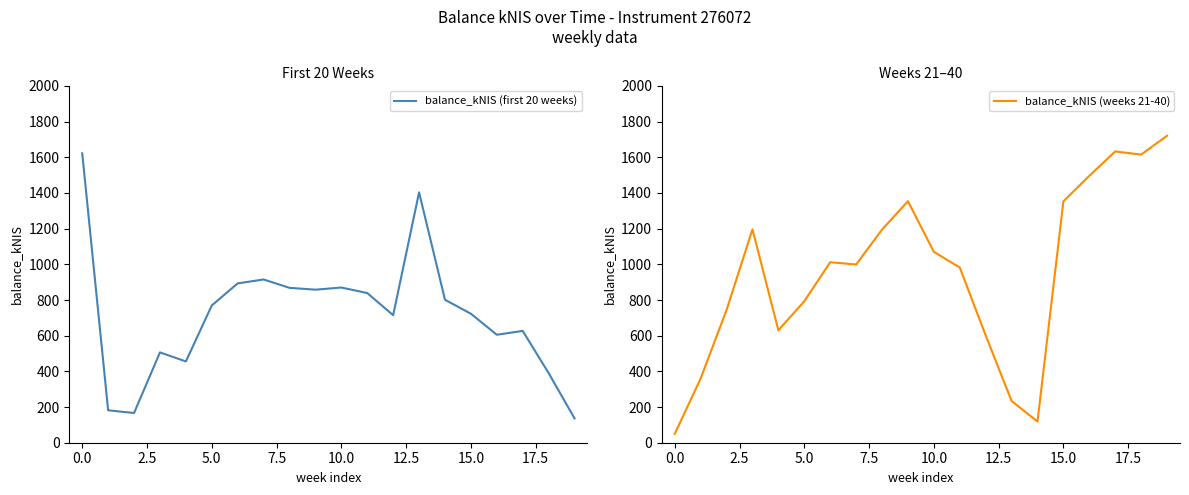

True or false: balance_kNIS (weeks 21-40) and balance_kNIS (first 20 weeks) cross at least once.

True